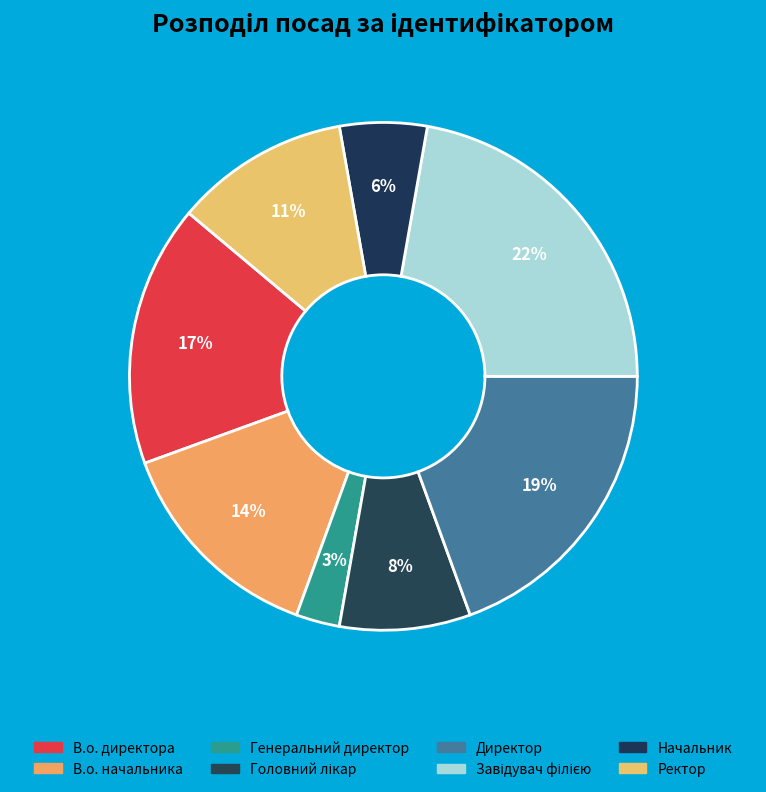

How many slices are in this pie chart?

8